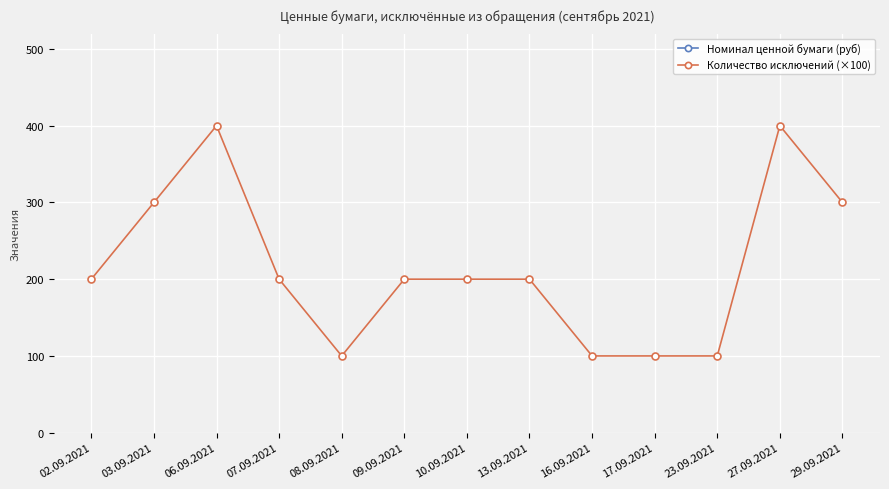

At which label does Количество исключений (×100) reach its peak?

06.09.2021